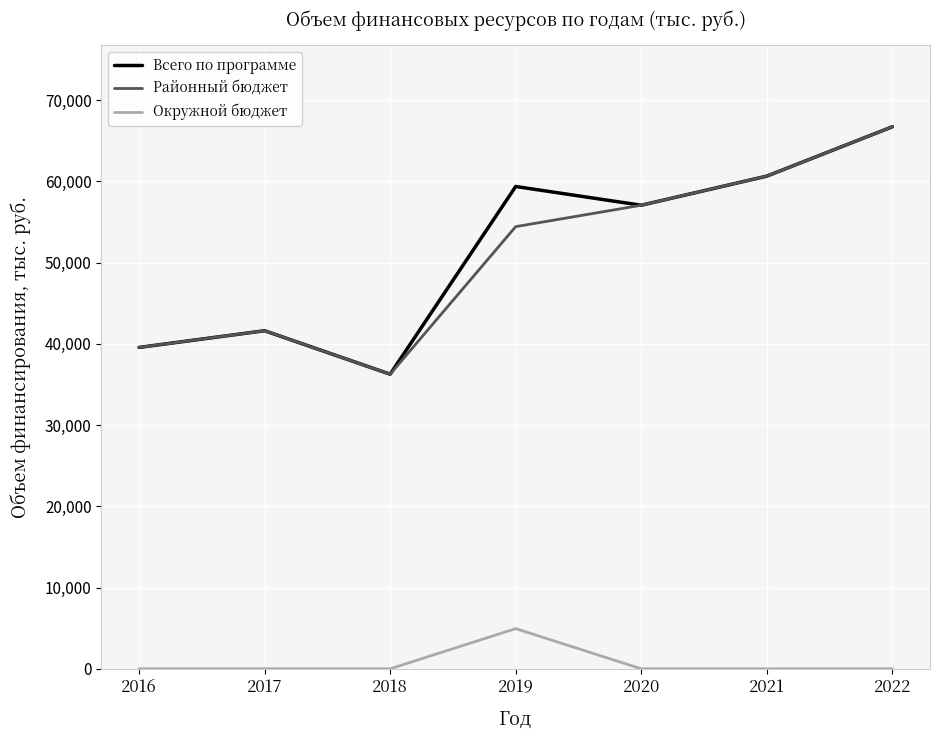

Reading left to right, transcribe all the data shown in this chart.

Всего по программе: 39550.6	41606.6	36256.7	59360.4	57051.2	60635.2	66709.3
Районный бюджет: 39550.6	41606.6	36256.7	54418.6	57051.2	60635.2	66709.3
Окружной бюджет: 0.0	0.0	0.0	4941.8	0.0	0.0	0.0